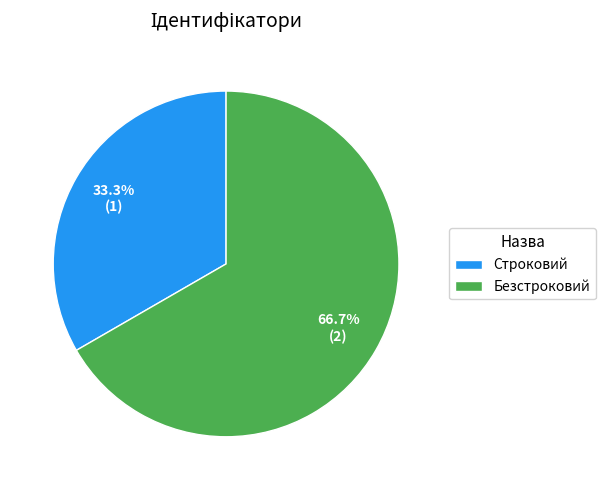

To the nearest percent, what is the difference between the Строковий and Безстроковий slice percentages?

33%